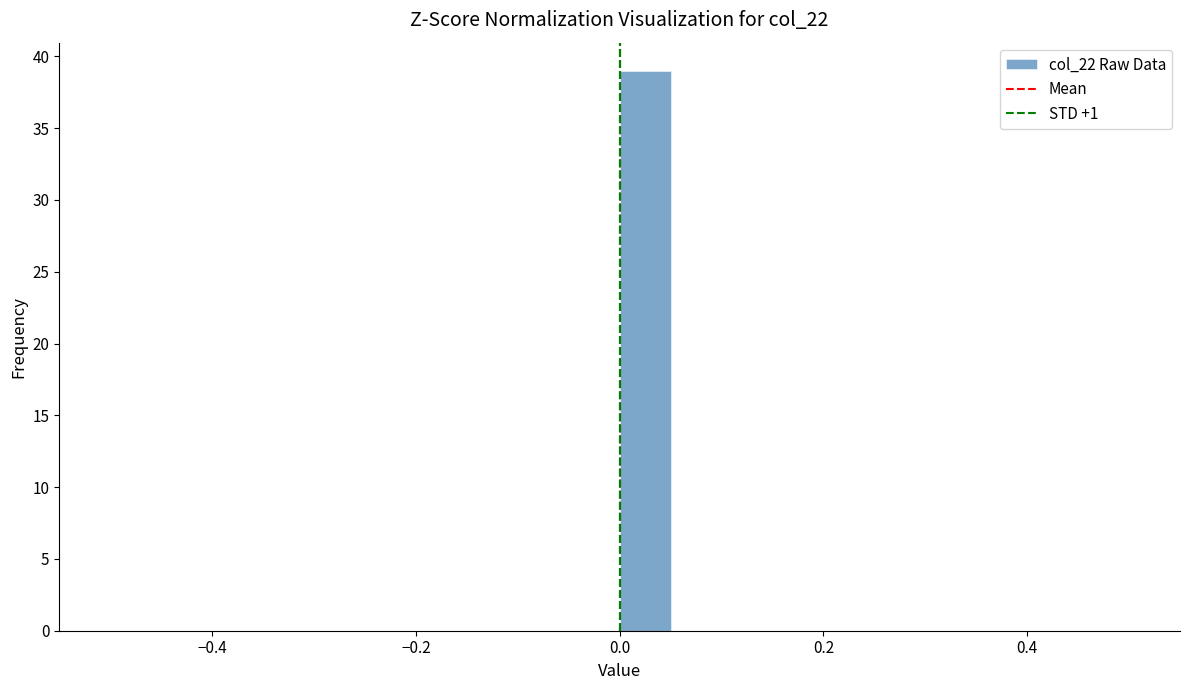

Around what value on the x-axis is the tallest bar? Give the approximate position of its centre, as read against the axis.

0.02